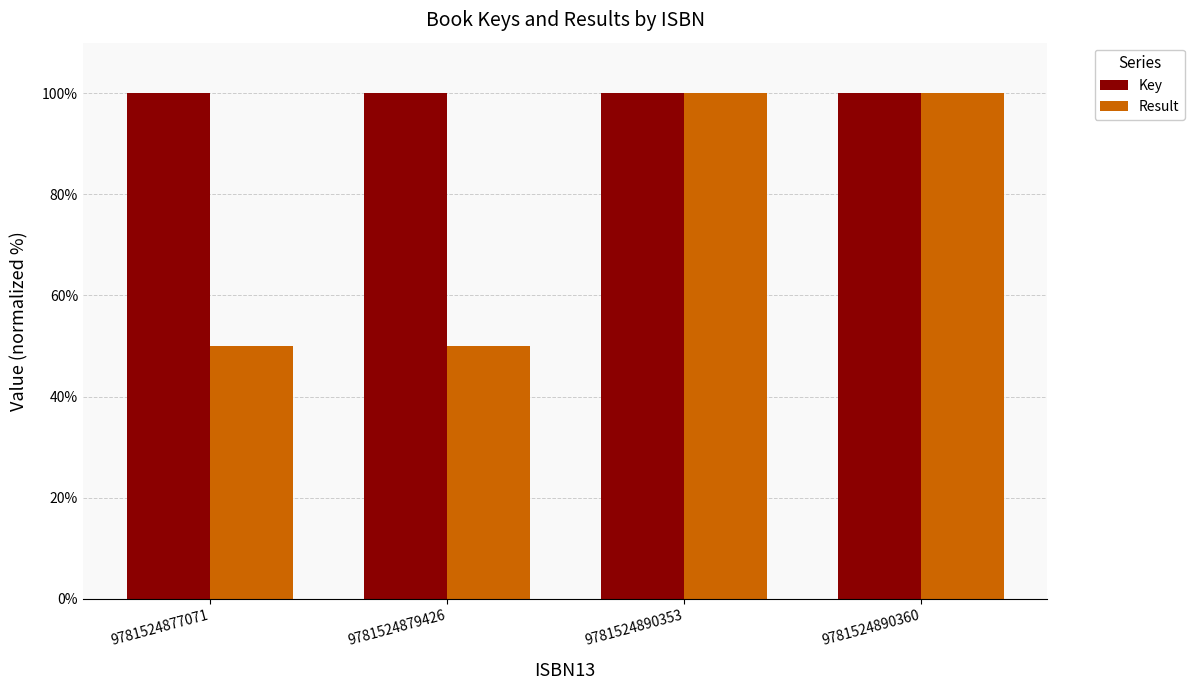

What is the difference between the highest and lowest values at 9781524877071?

50.0